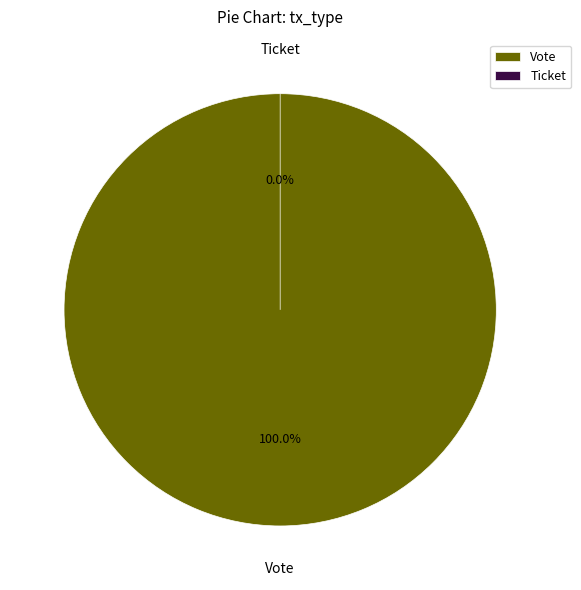

Between Vote and Ticket, which is larger?

Vote